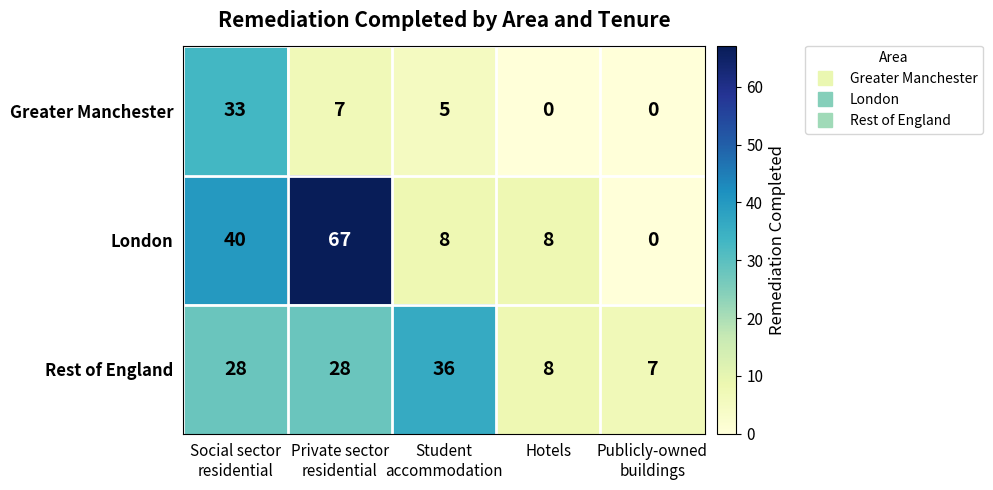

Reading left to right, extract all data points from this chart.

Greater Manchester: 33	7	5	0	0
London: 40	67	8	8	0
Rest of England: 28	28	36	8	7